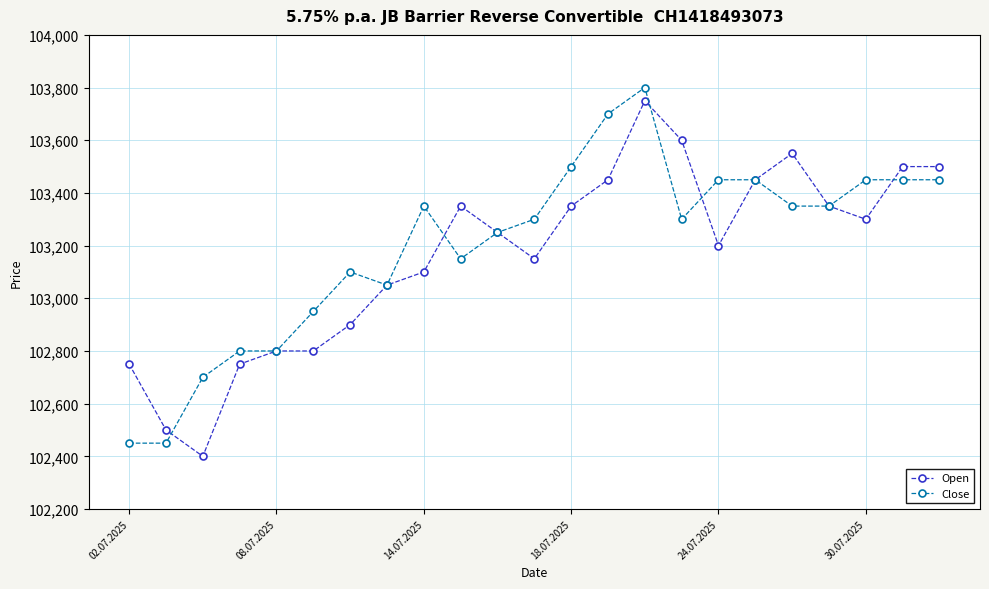

What is the maximum value shown in the chart?

103800